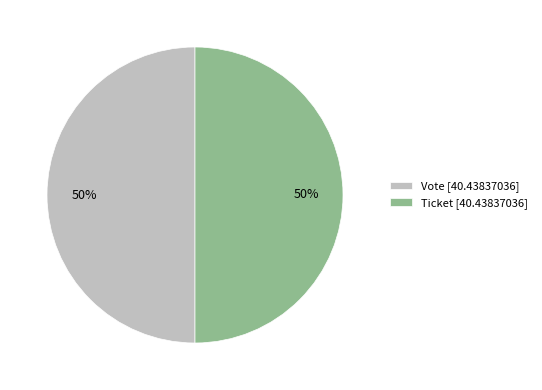

True or false: Ticket [40.43837036] accounts for 50% of the total.

True